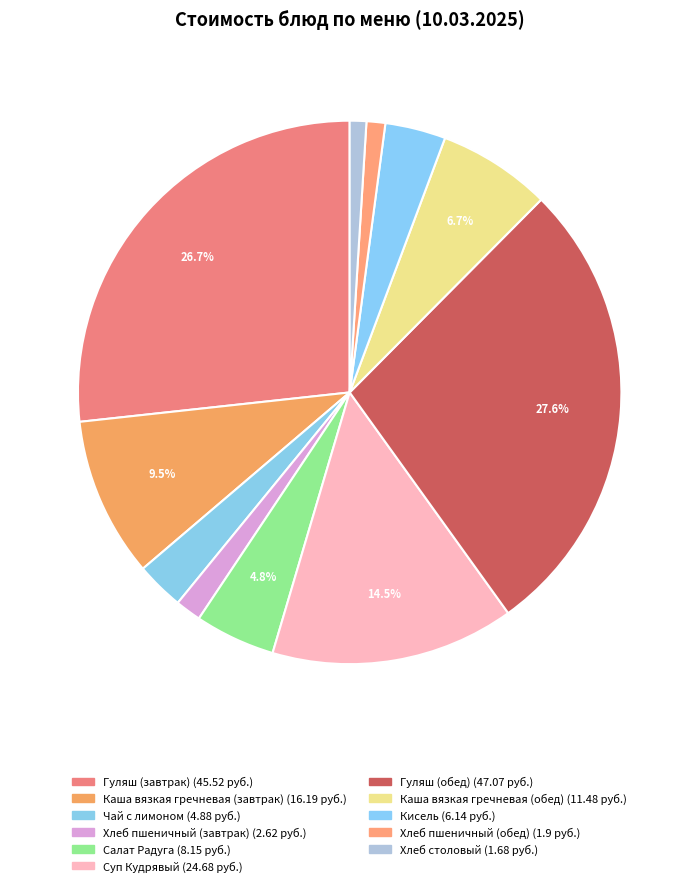

Is there a majority slice in this chart?

No